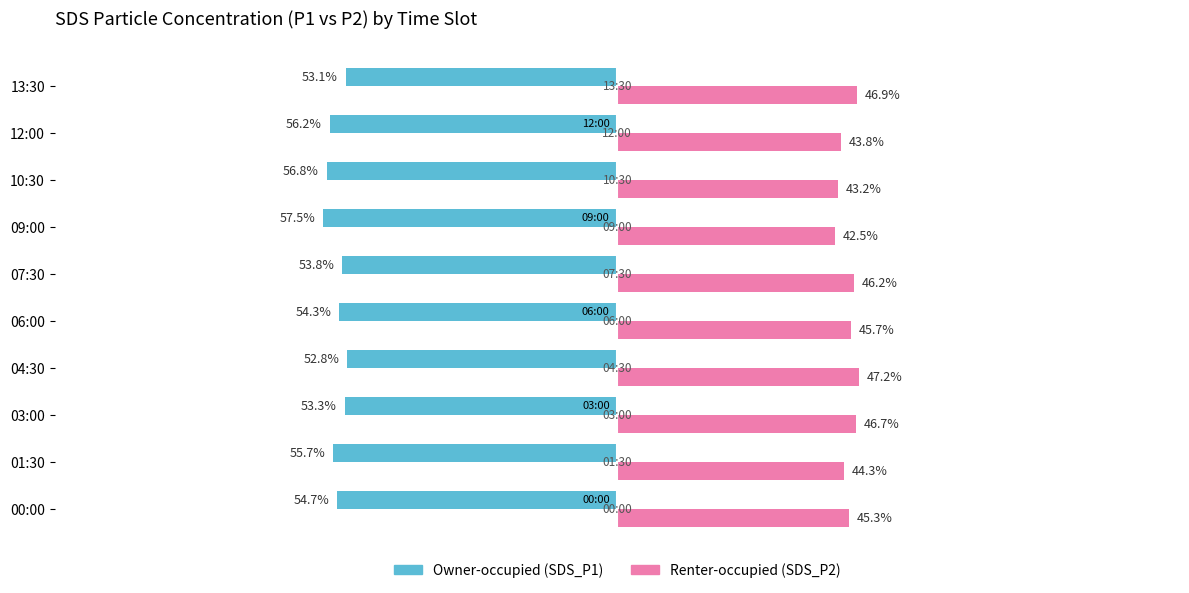

At which category does the chart reach its minimum across all series?

09:00